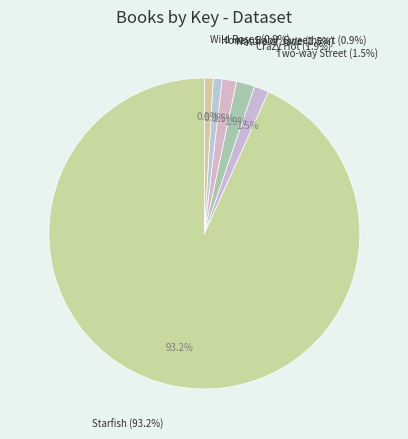

Which slice is the largest?

Starfish